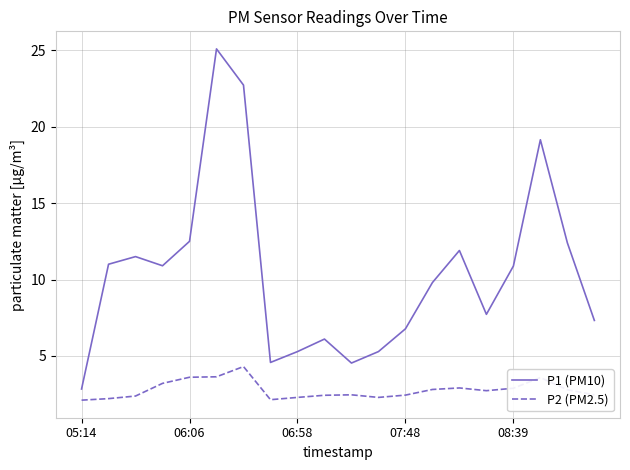

True or false: P2 (PM2.5) and P1 (PM10) intersect in this chart.

False